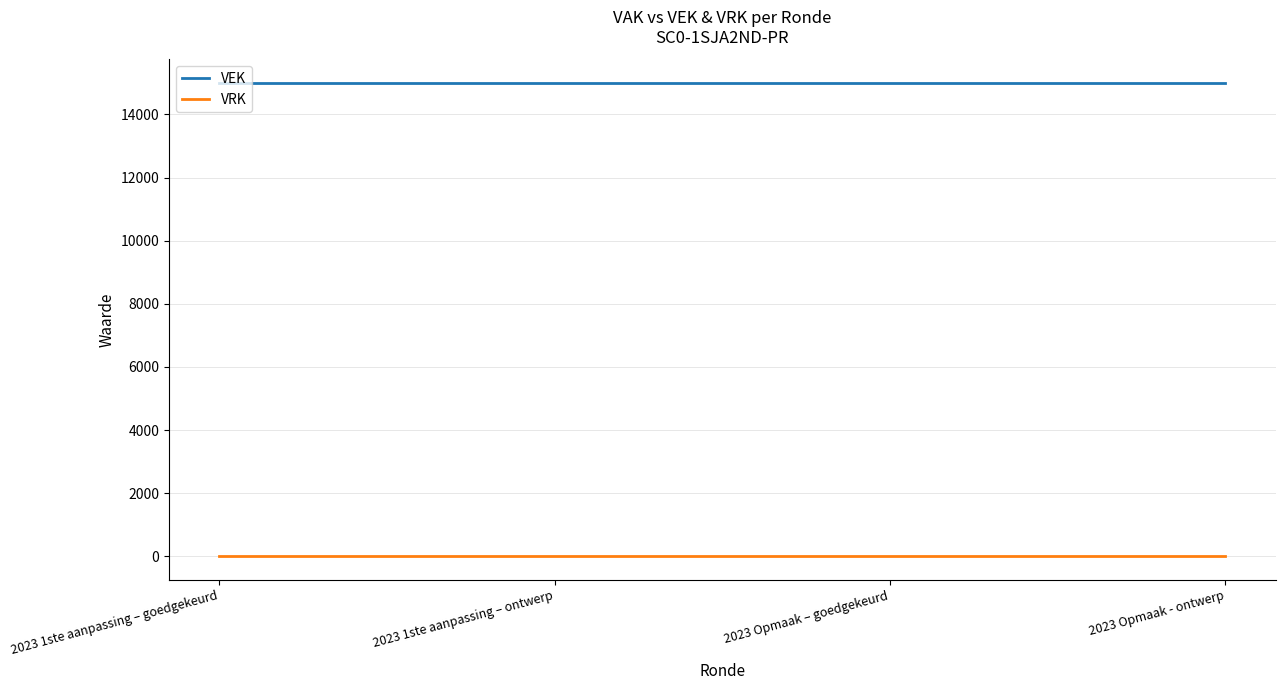

The value of VEK at 2023 1ste aanpassing – ontwerp is 15000. True or false?

True